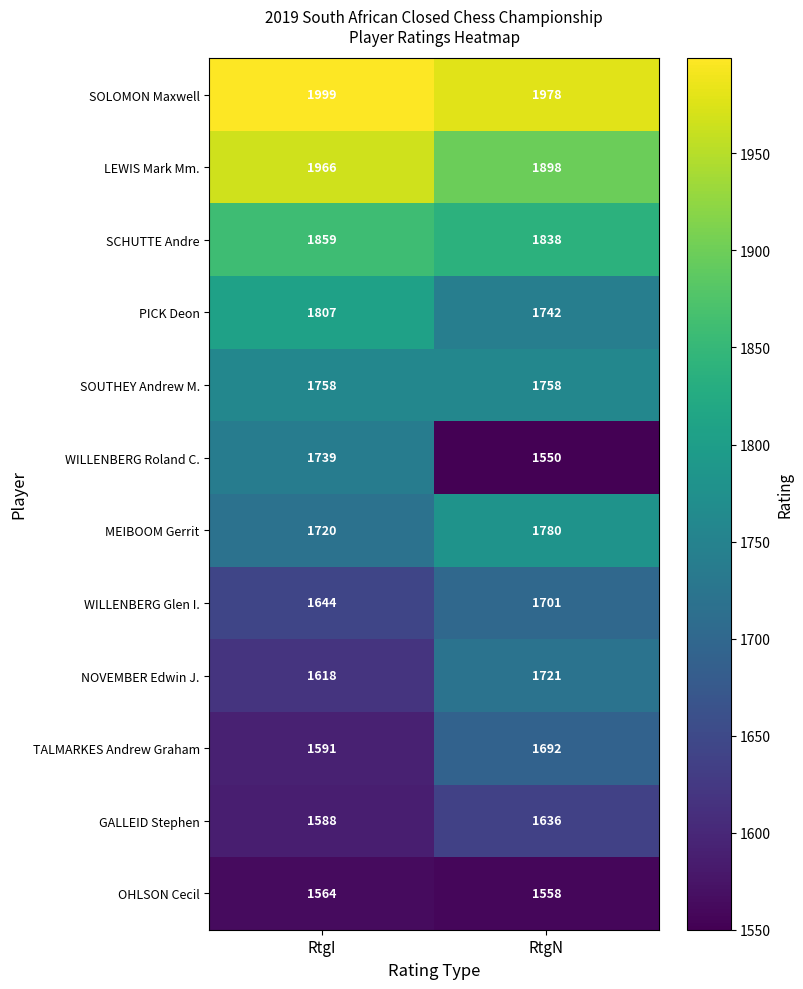

At how many categories does at least one series exceed 1899?

2